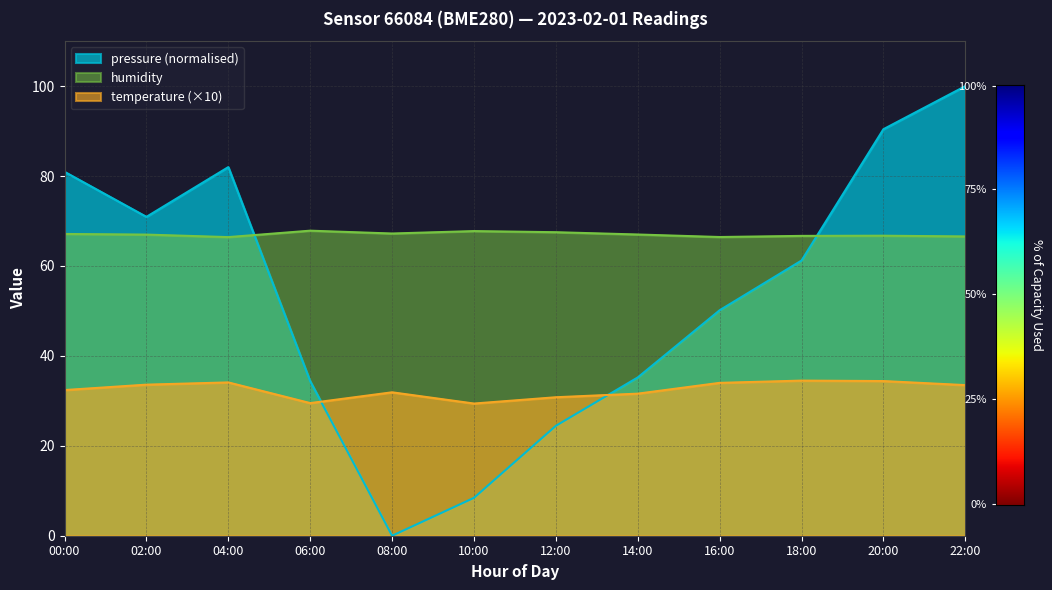

At how many categories does at least one series exceed 59?

12